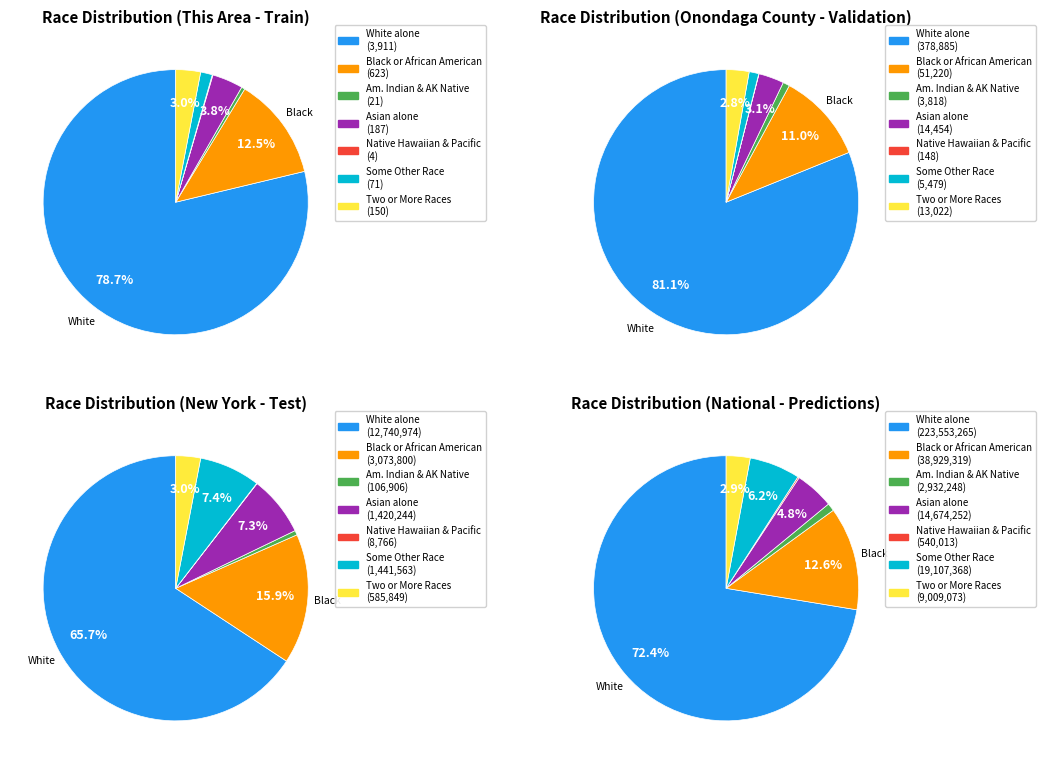

Rank the categories by value from lowest to highest.

Native Hawaiian and Other Pacific, American Indian and Alaska Native, Some Other Race alone, Two or More Races, Asian alone, Black or African American alone, White alone